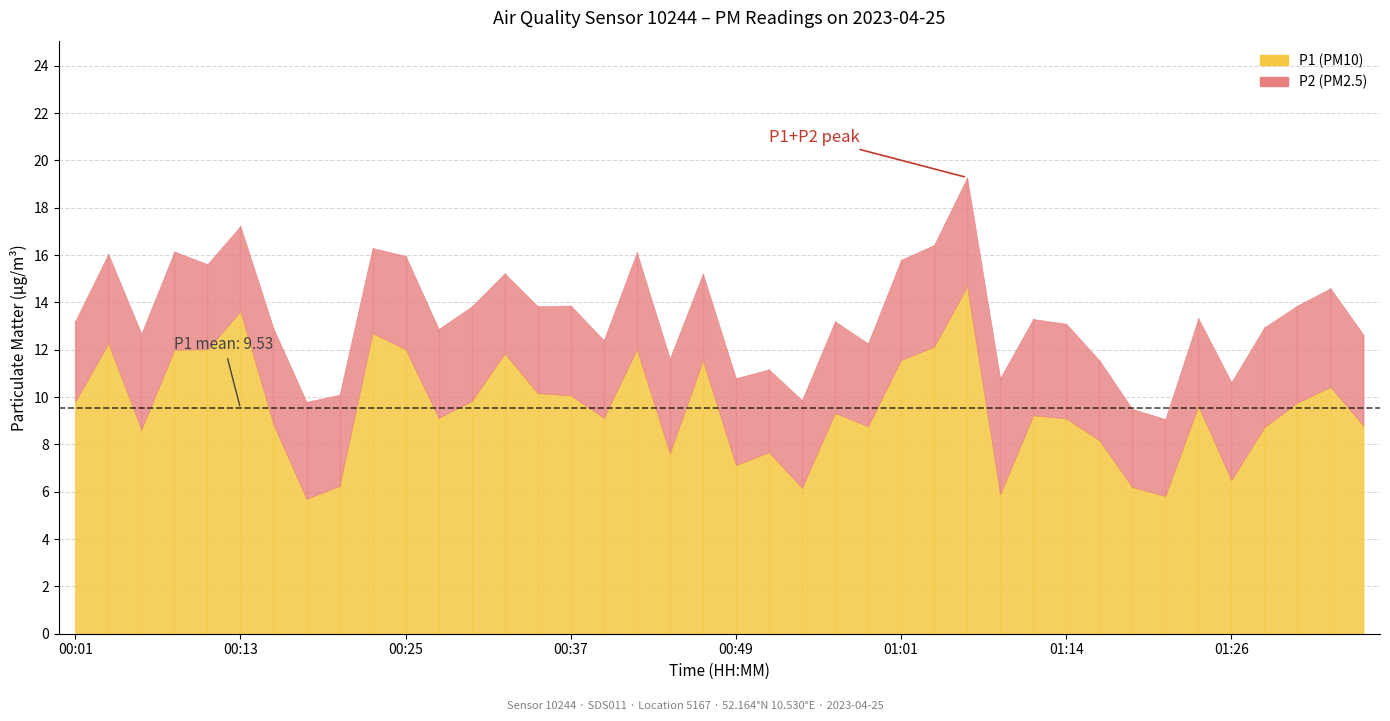

At which label is P2 closest to 4?

00:30